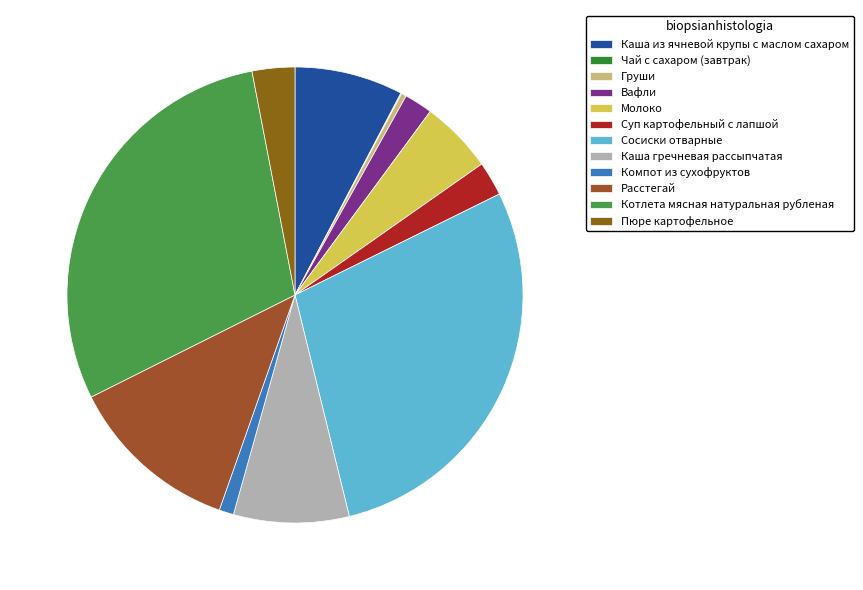

True or false: Каша гречневая рассыпчатая accounts for 1% of the total.

False